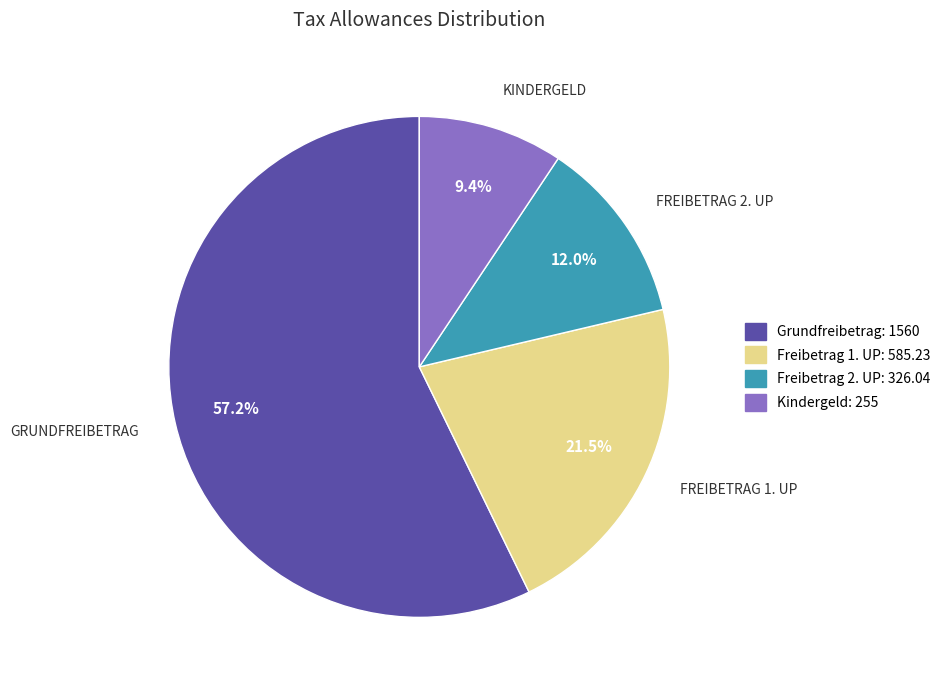

To the nearest percent, what is the difference between the Grundfreibetrag and Kindergeld slice percentages?

48%